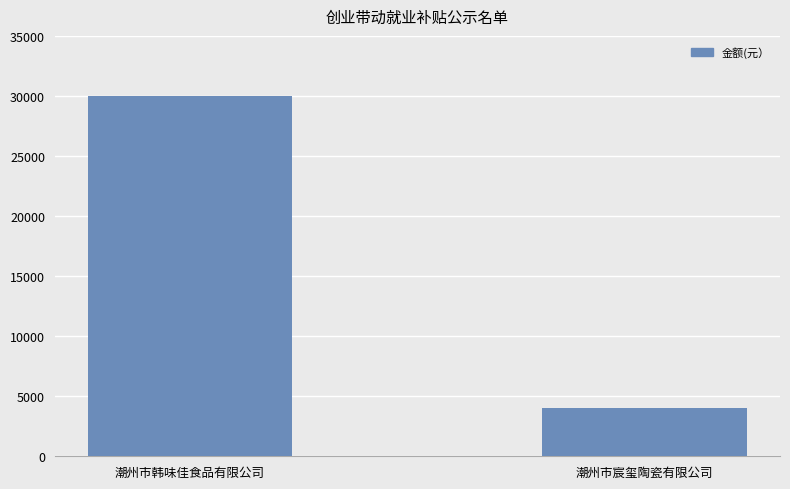

At which category does the chart reach its minimum across all series?

潮州市宸玺陶瓷有限公司